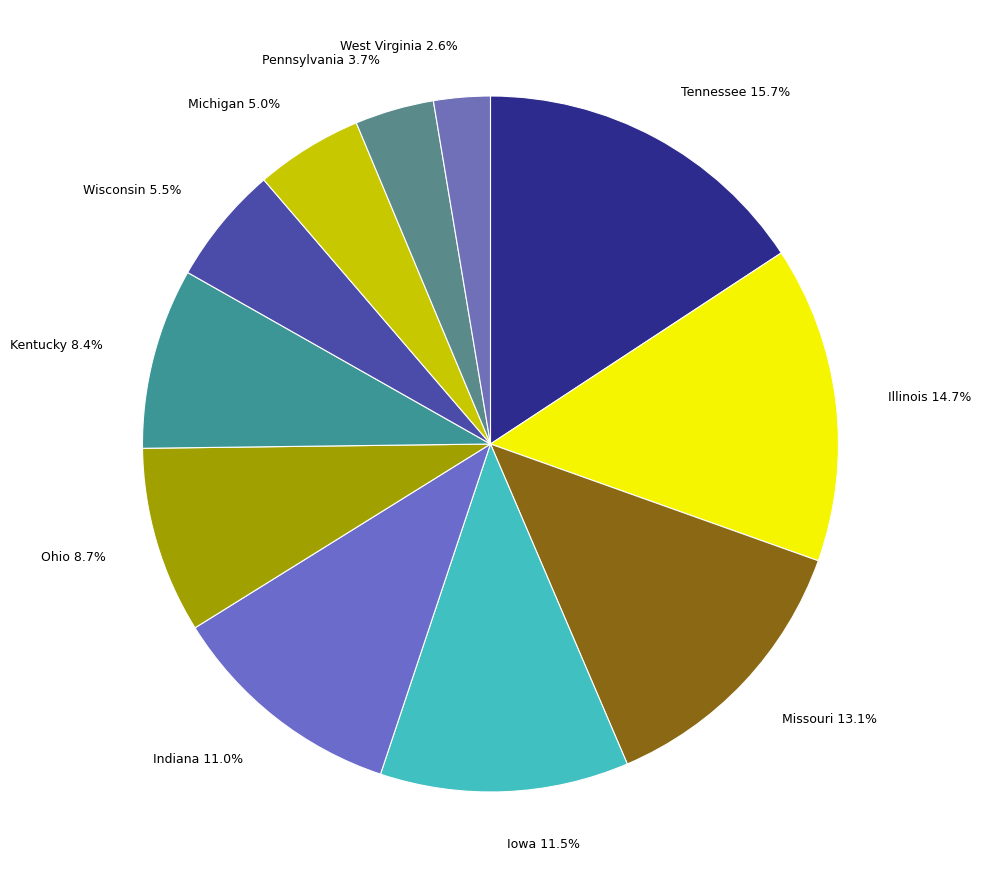

What portion of the pie excludes Pennsylvania?

96.3%